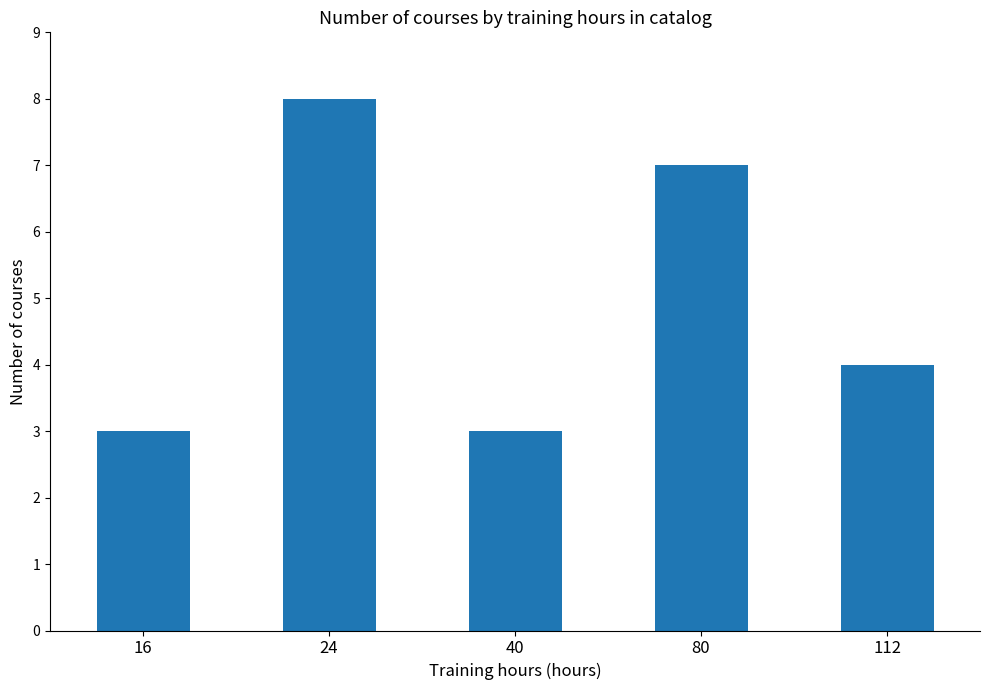

The value at 24 is 14. True or false?

False